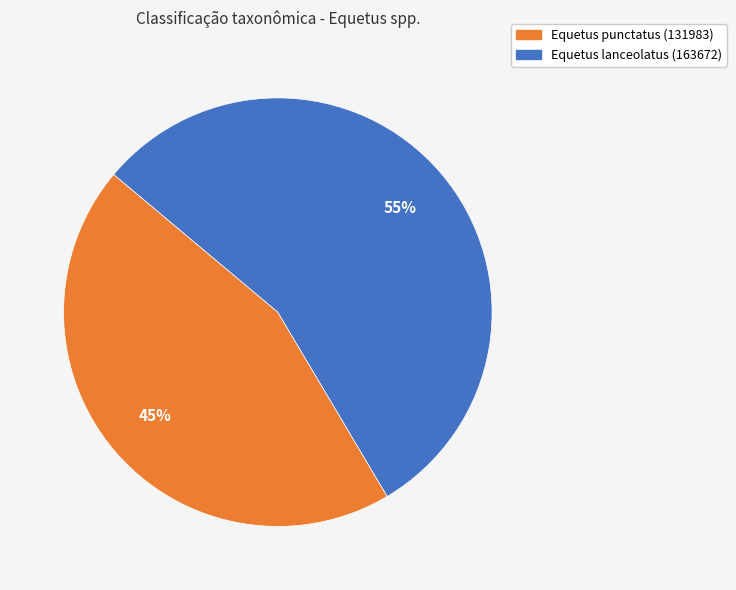

What percentage is the Equetus punctatus (131983) slice, to the nearest percent?

45%